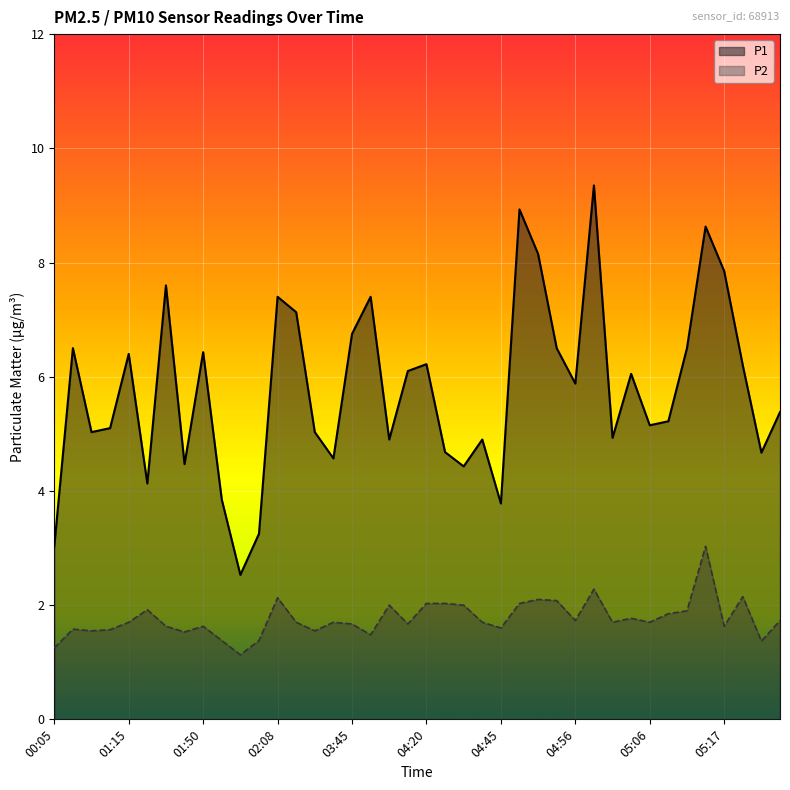

True or false: P1 and P2 cross at least once.

False